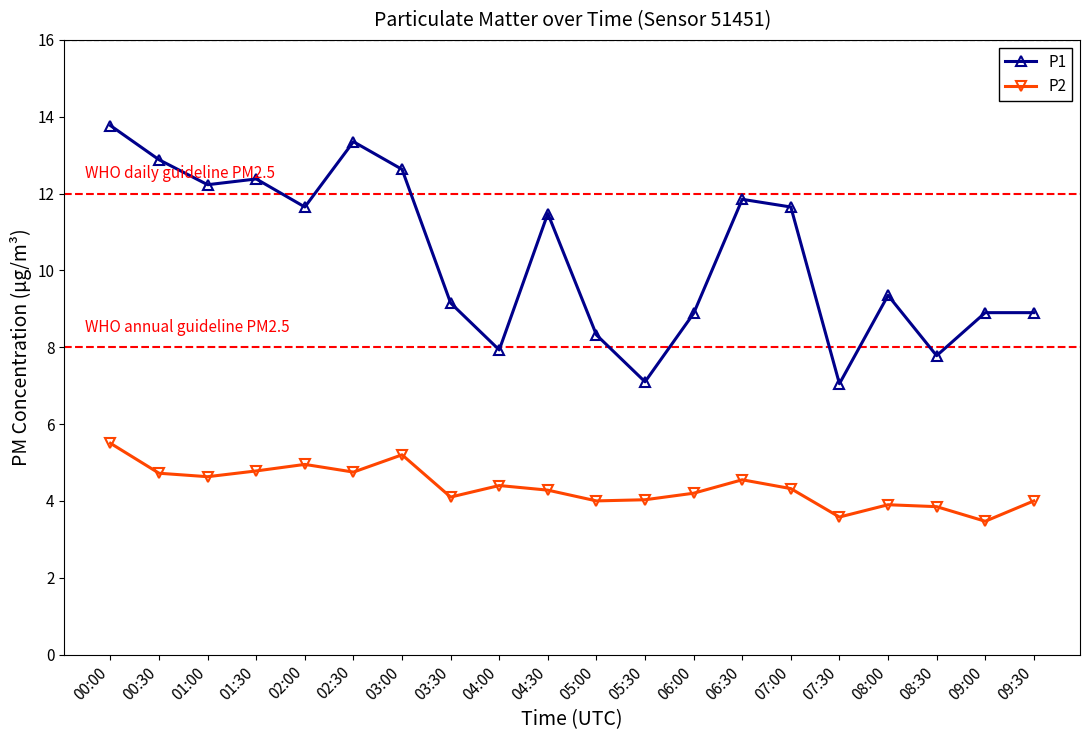

Which series has the largest range (max minus min)?

P1